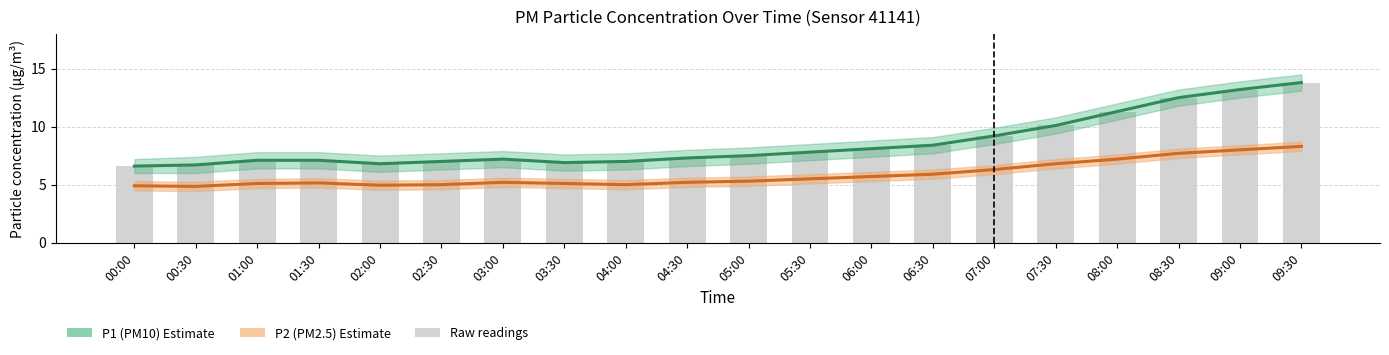

What is the highest value of the P1 (PM10) series?

13.8